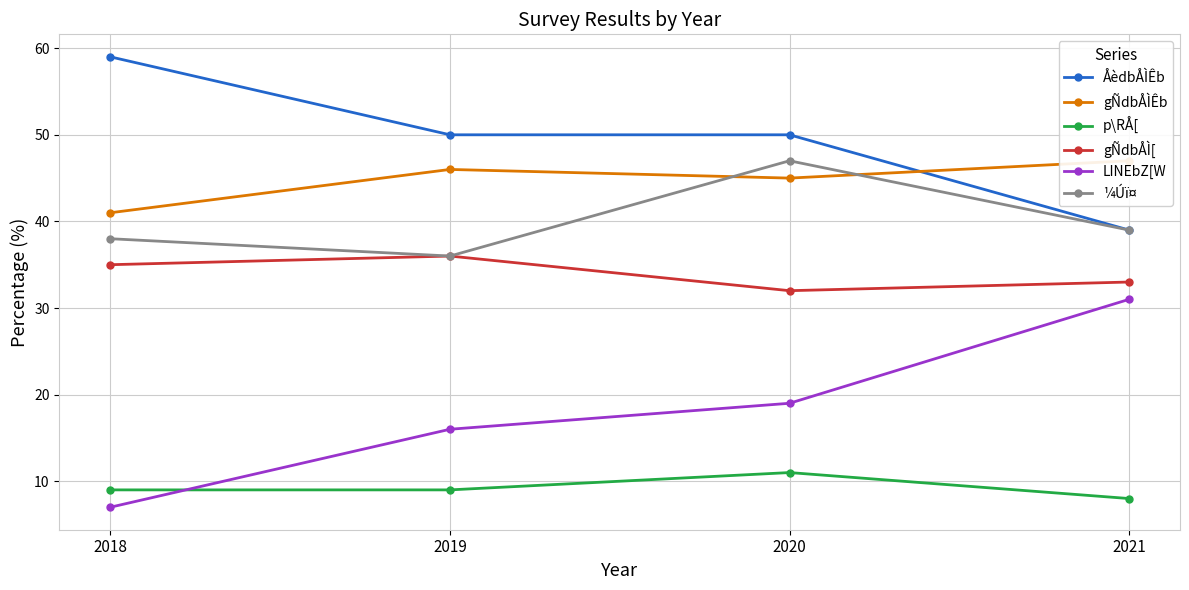

What is the value of the ¼Úï¤ point at the 2nd from the left?

36